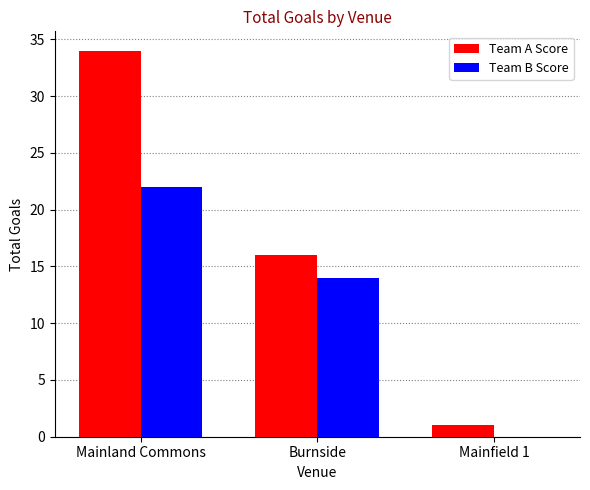

Count the number of data series in this chart.

2